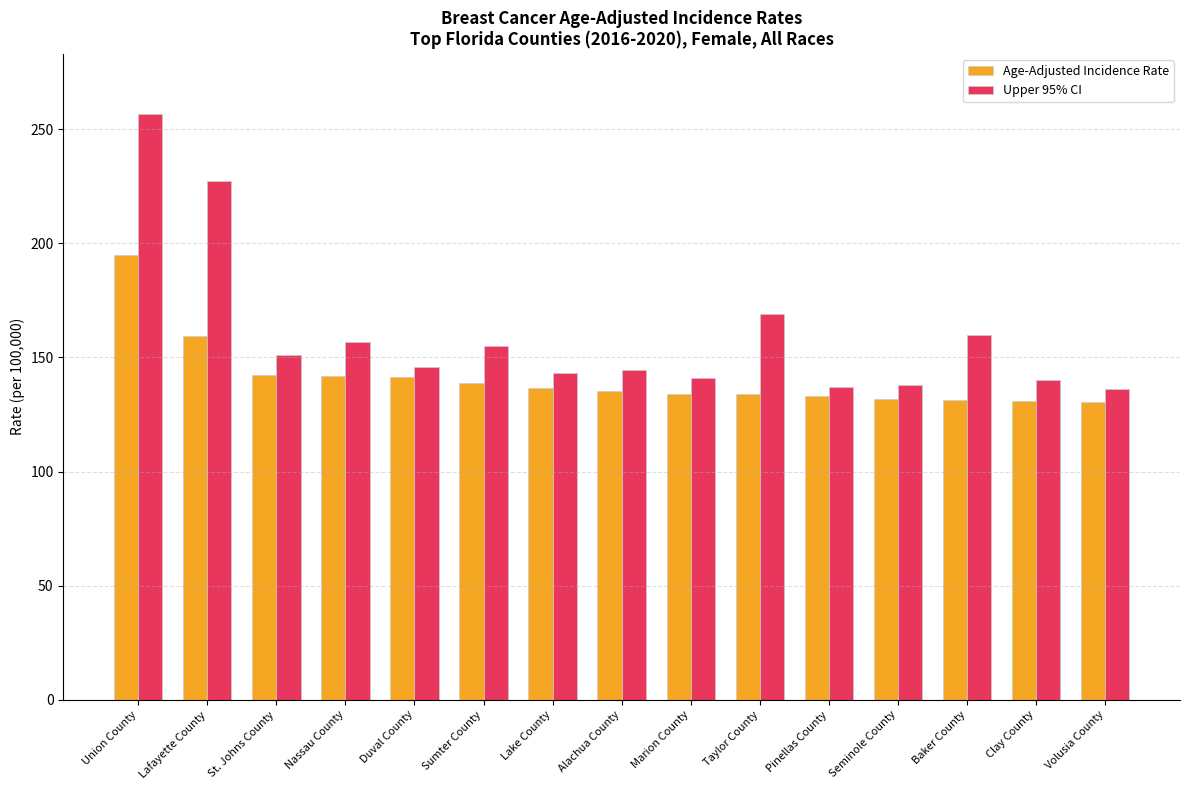

Which series has the largest range (max minus min)?

Upper 95% CI